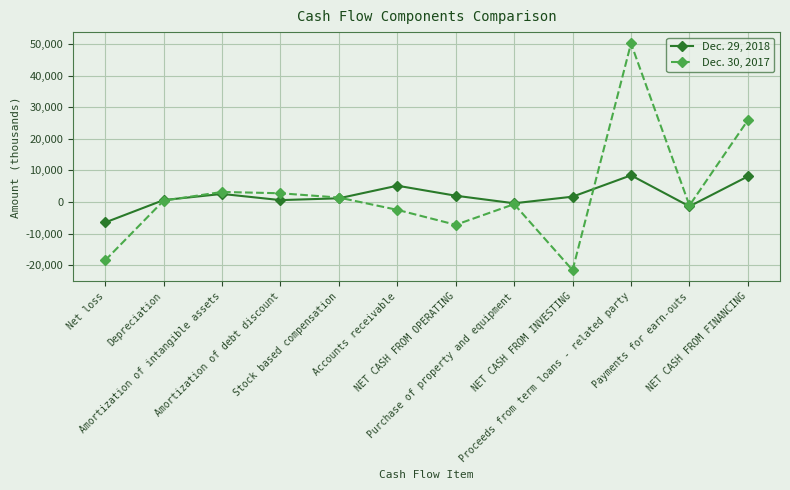

True or false: Dec. 30, 2017 has a value of -698 at Purchase of property and equipment.

True